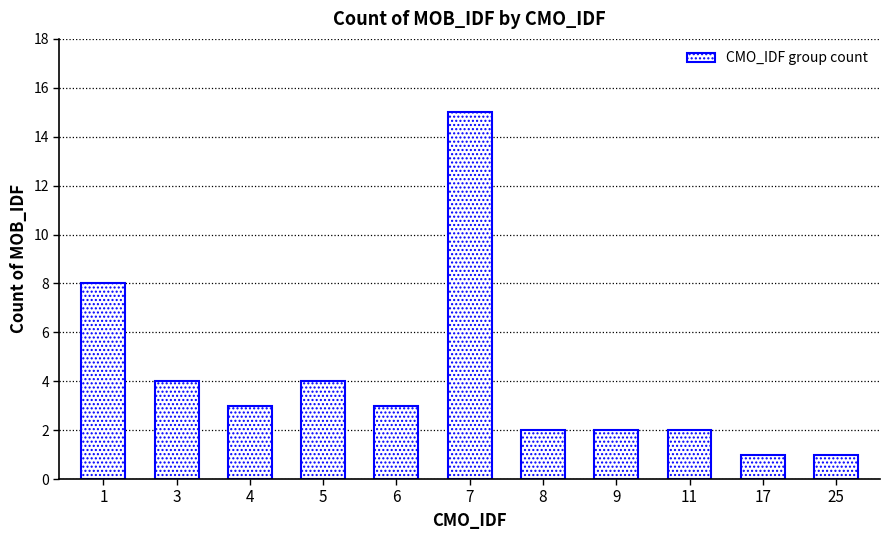

Reading left to right, transcribe all the data shown in this chart.

8	4	3	4	3	15	2	2	2	1	1